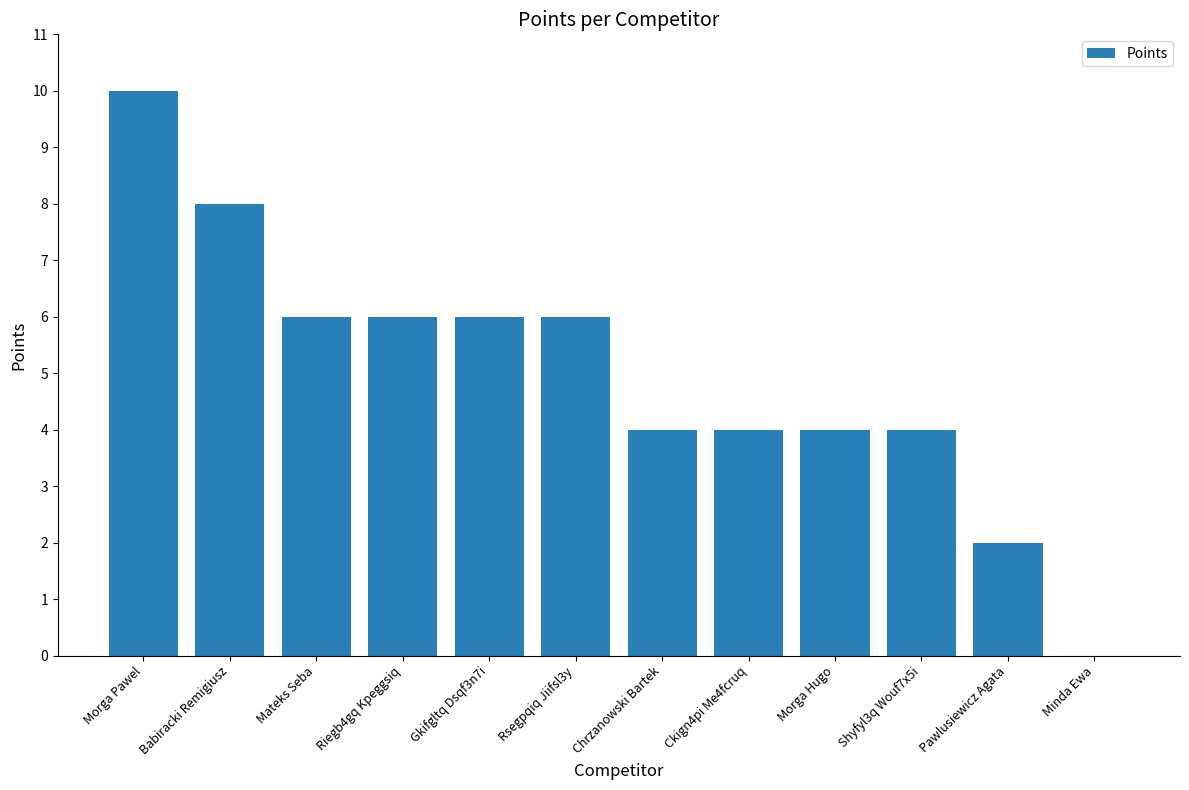

What is the change in value from Riegb4gq Kpeggsiq to Pawlusiewicz Agata?

-4